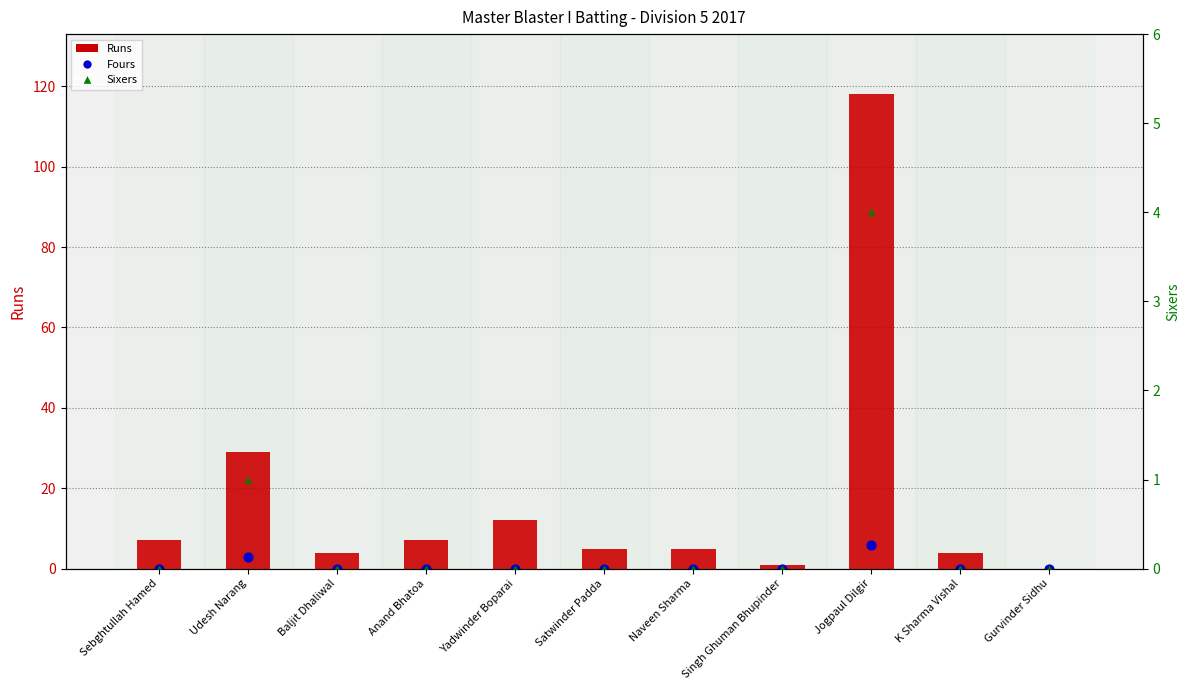

What are all the series names shown in the legend?

Runs, Fours, Sixers